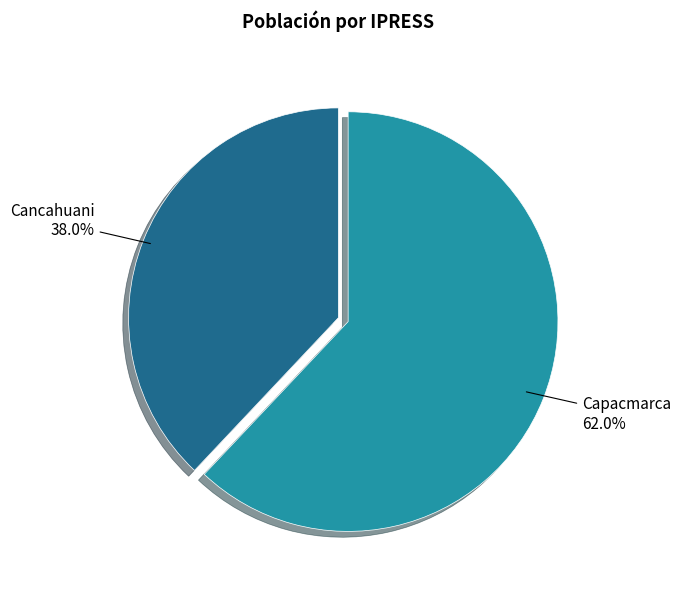

Is it true that Capacmarca is 77% of the pie?

False